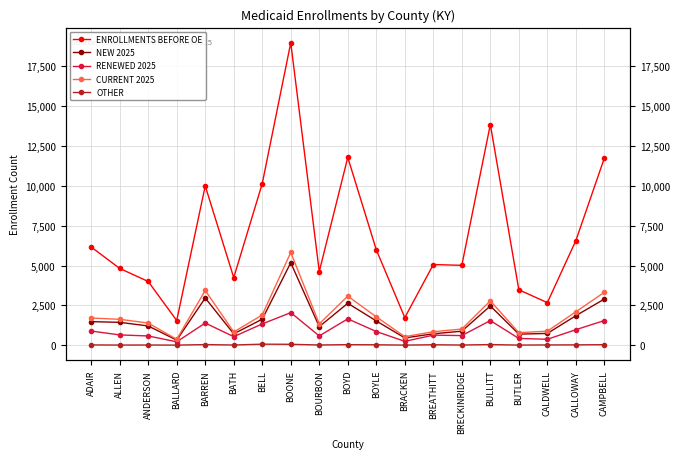

Where is the first local minimum for NEW 2025?

BALLARD